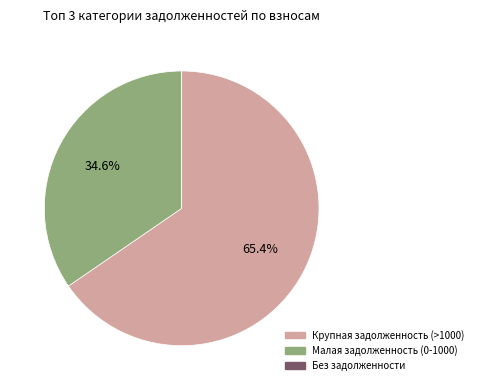

Does any single category account for the majority?

Yes